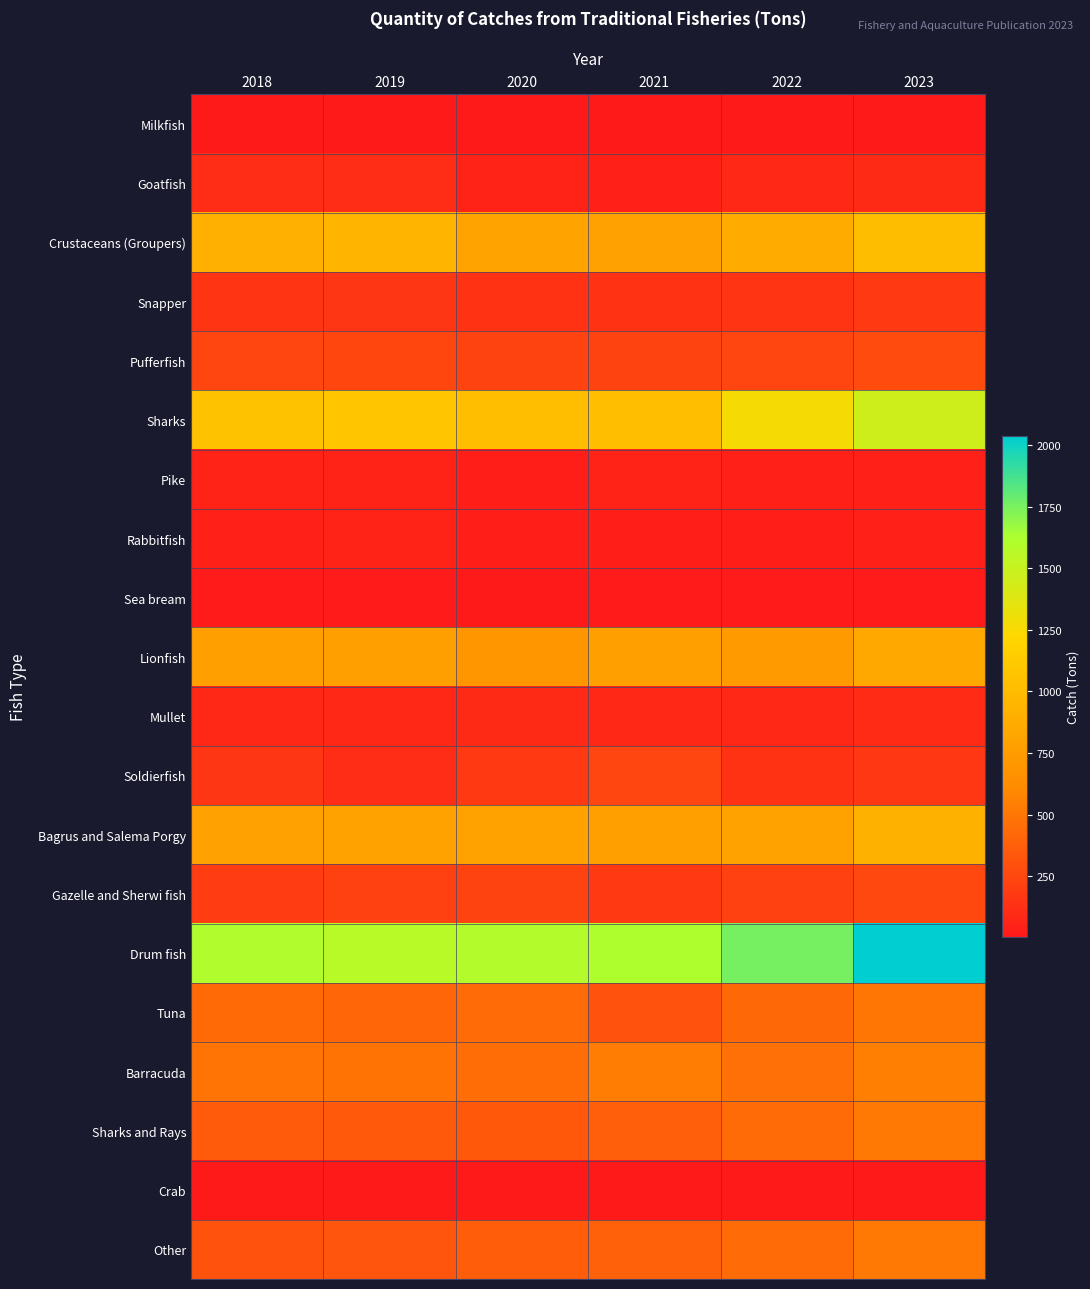

At 2019, list the series in order from smallest to largest.

Milkfish, Crab, Sea bream, Pike, Rabbitfish, Mullet, Goatfish, Soldierfish, Snapper, Gazelle and Sherwi fish, Pufferfish, Other, Sharks and Rays, Tuna, Barracuda, Lionfish, Bagrus and Salema Porgy, Crustaceans (Groupers), Sharks, Drum fish